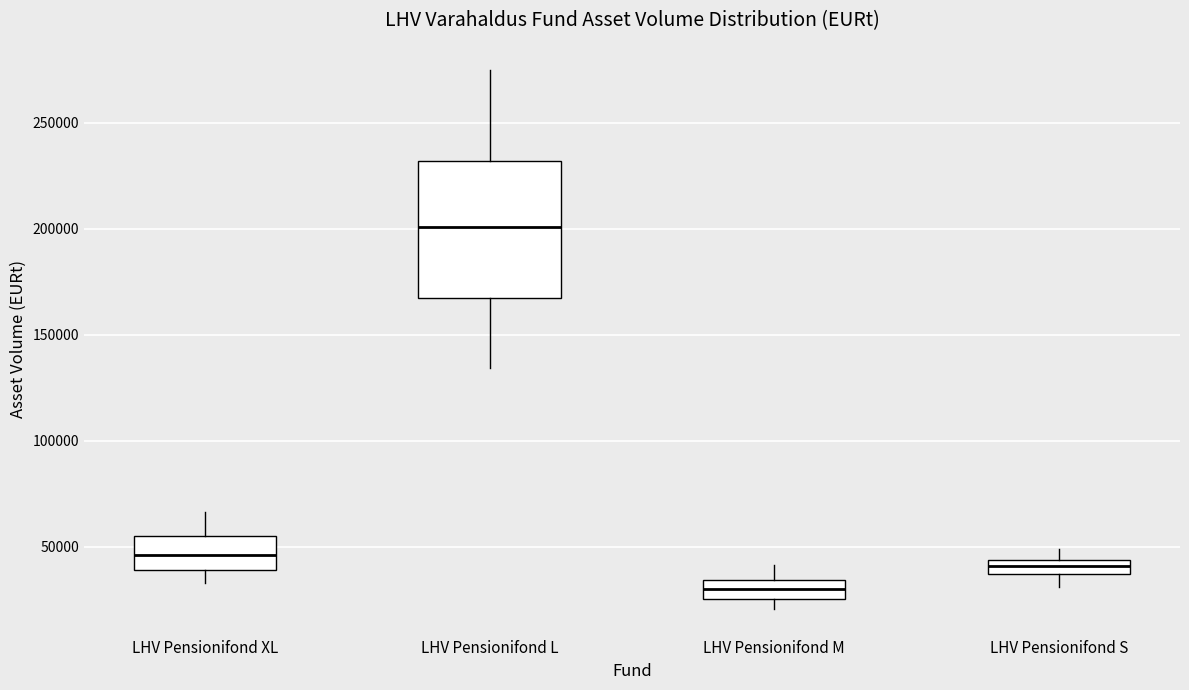

Where does the lower whisker of the box for LHV Pensionifond S end on the y-axis? The values are not printed on the chart, so give them approximately, as read against the axis.

30000